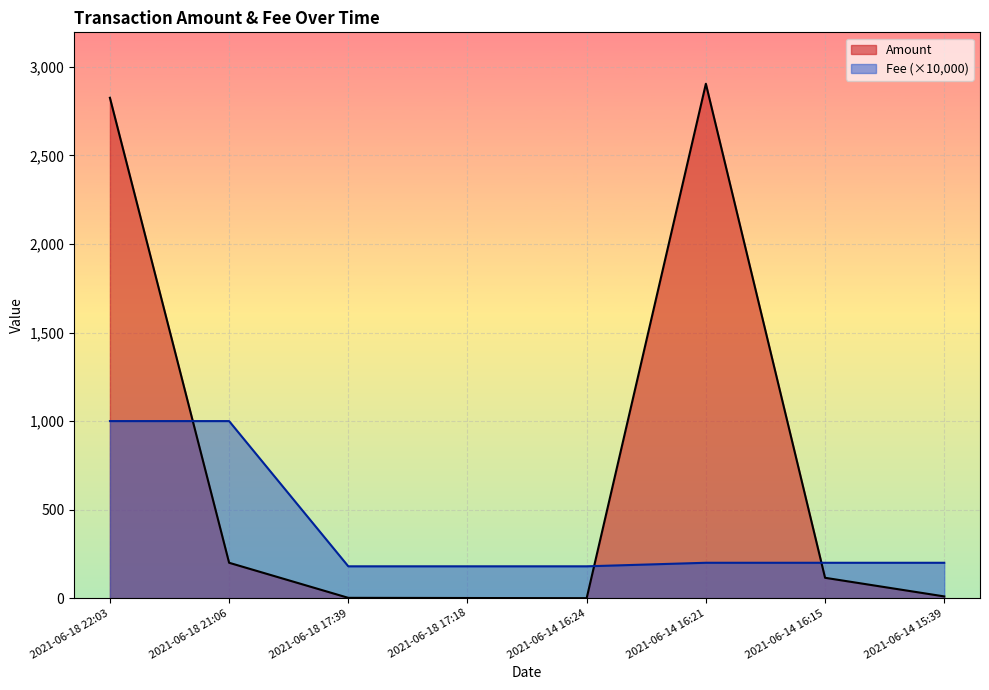

What is the average value of the Fee series?

392.5